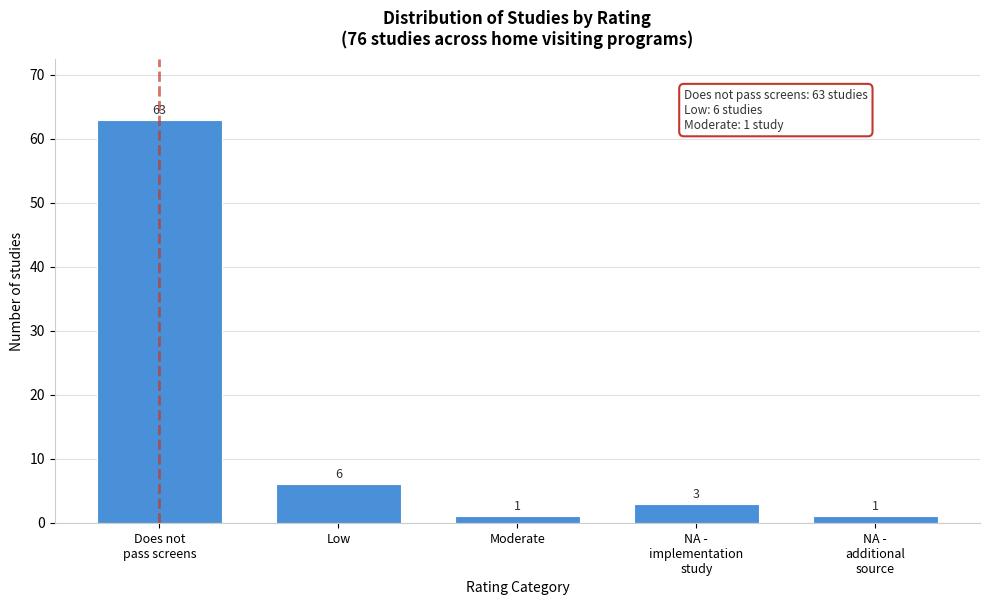

Reading left to right, transcribe all the data shown in this chart.

63	6	1	3	1